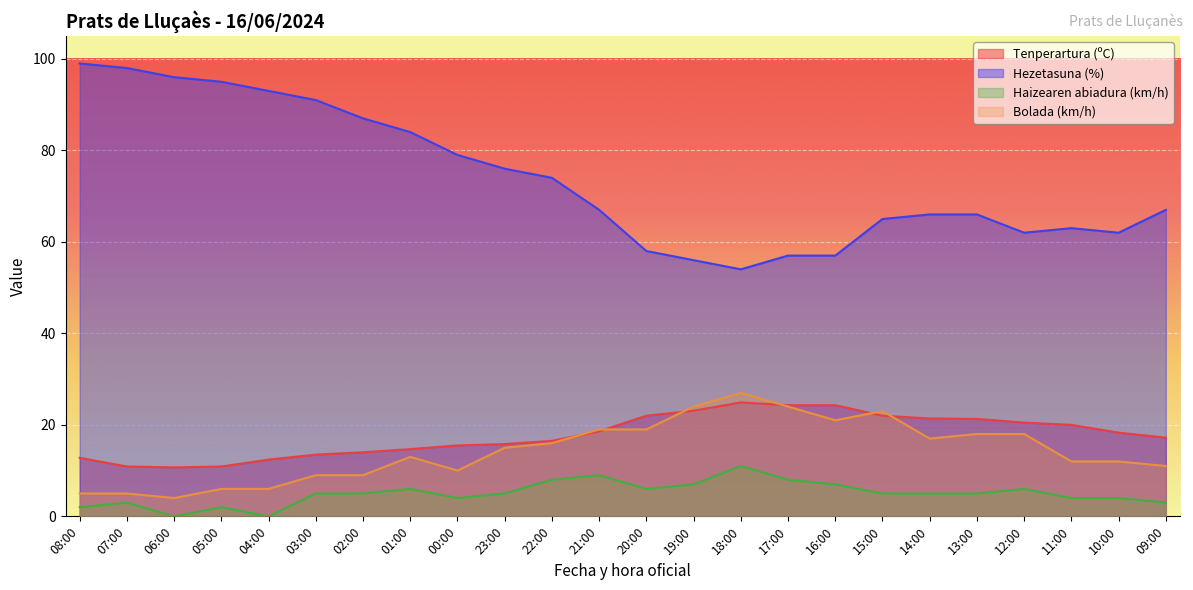

What is the difference between the maximum and second lowest values in the Haizearen abiadura (km/h) series?

11.0